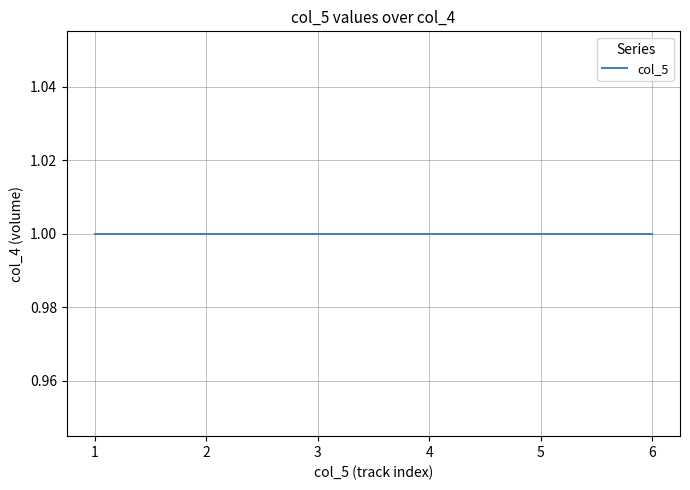

List the labels in order of value, smallest first.

1, 1, 1, 1, 1, 1